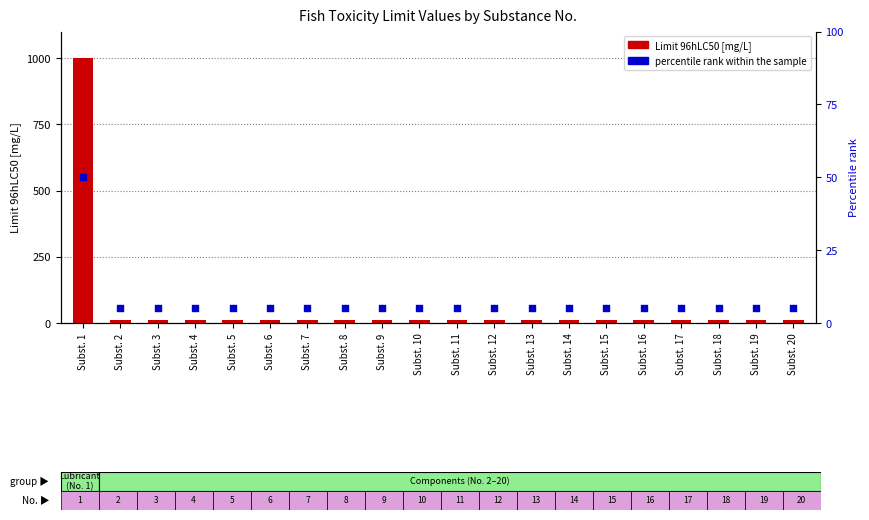

Is the value of Limit 96hLC50 [mg/L] at Subst. 12 greater than the value of percentile rank within the sample at Subst. 16?

Yes